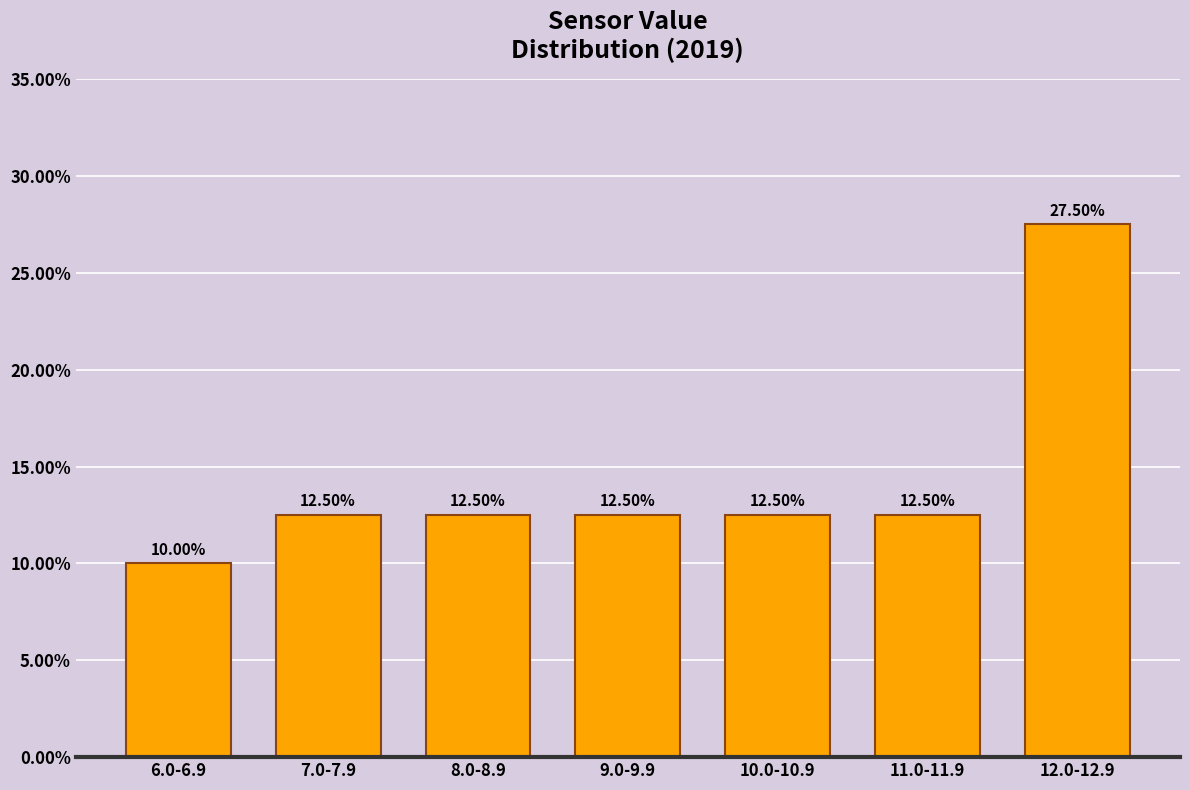

What is the sum of the values at 8.0-8.9 and 9.0-9.9?

25.0